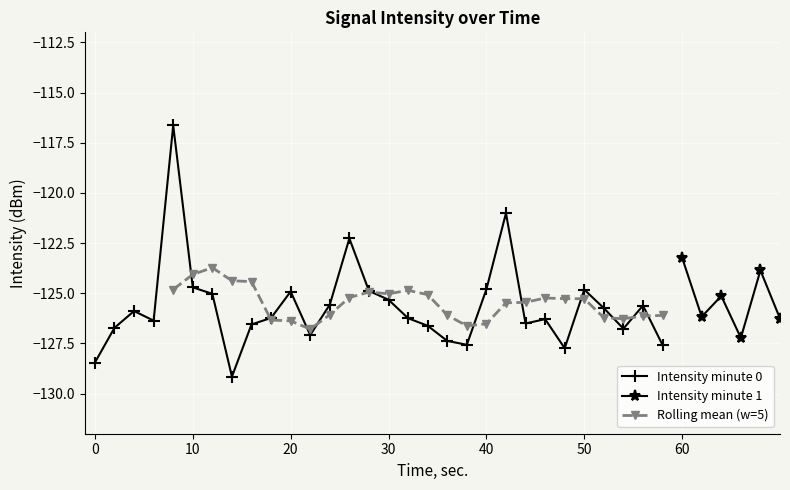

What is the value of the Max Intensity (dBm) point at the 8th from the left?

-124.9